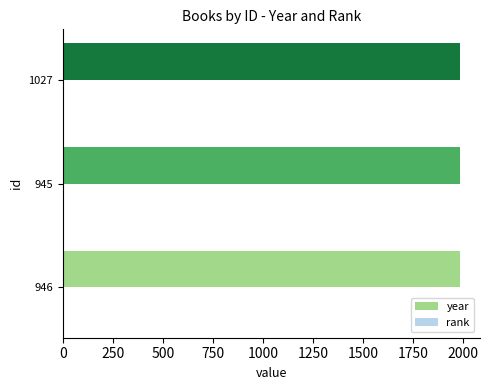

Which series has the largest total across all categories?

year